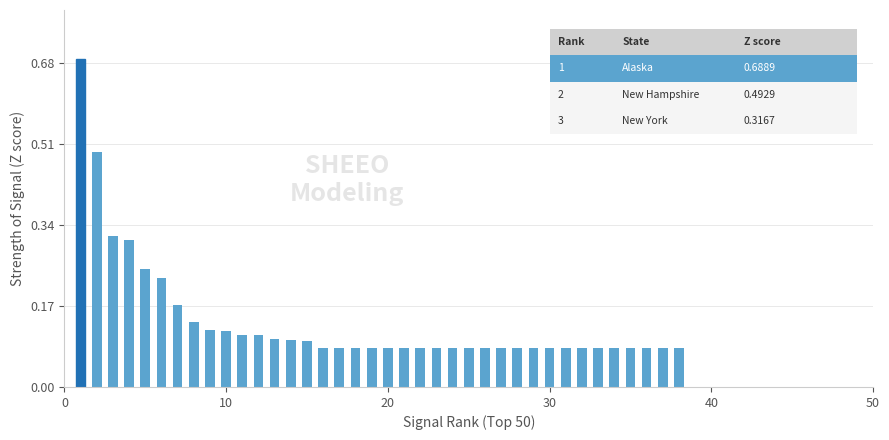

What is the sum of all values?

5.2